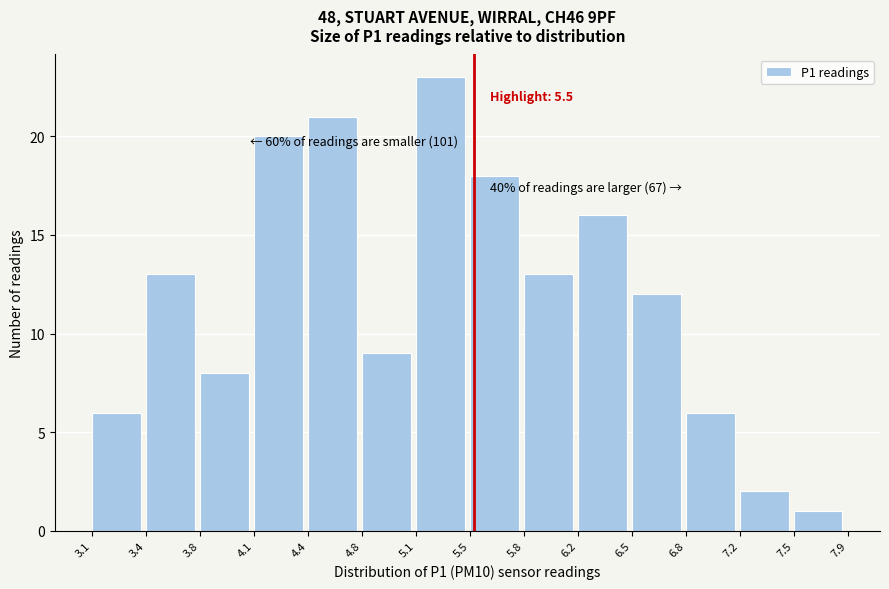

Which range on the x-axis has the tallest bar?

5.1 to 5.5